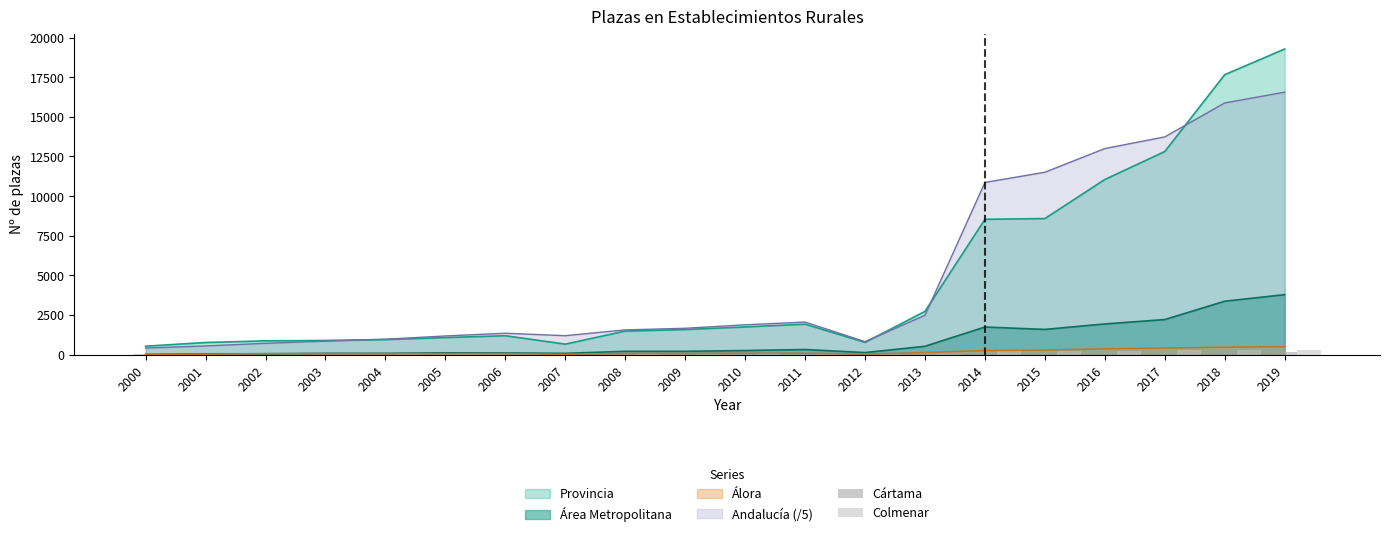

True or false: Álora has a value of 9.0 at 2000.

True